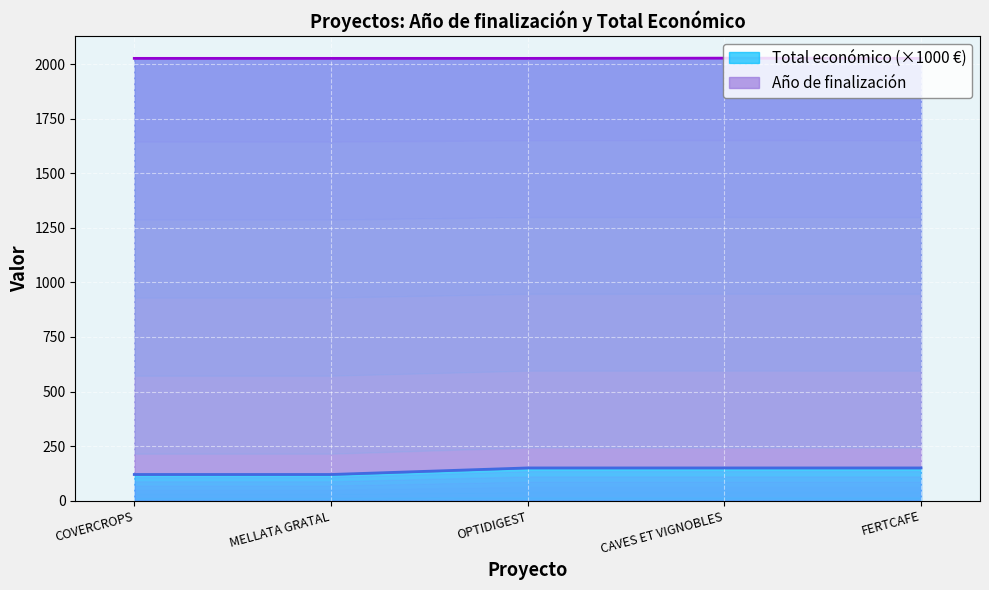

Which category has the lowest value in the Año de finalización series?

COVERCROPS